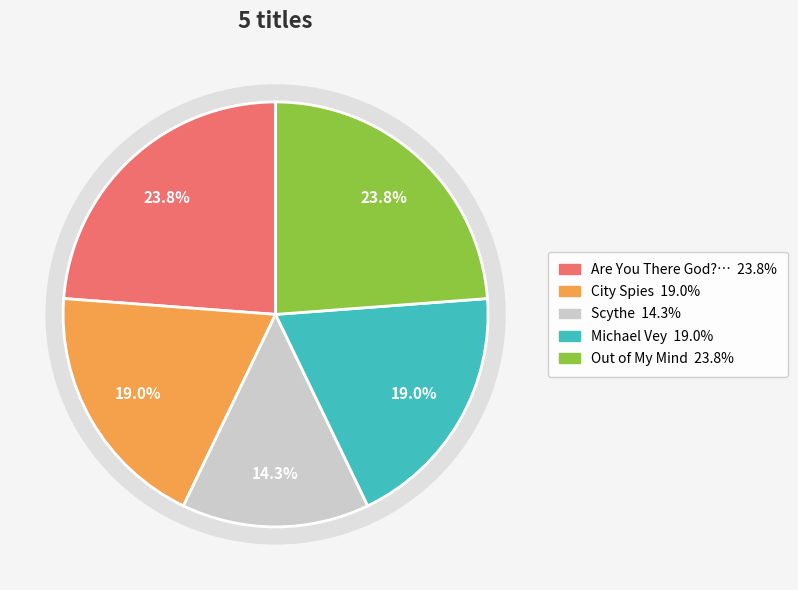

How many slices are in this pie chart?

5